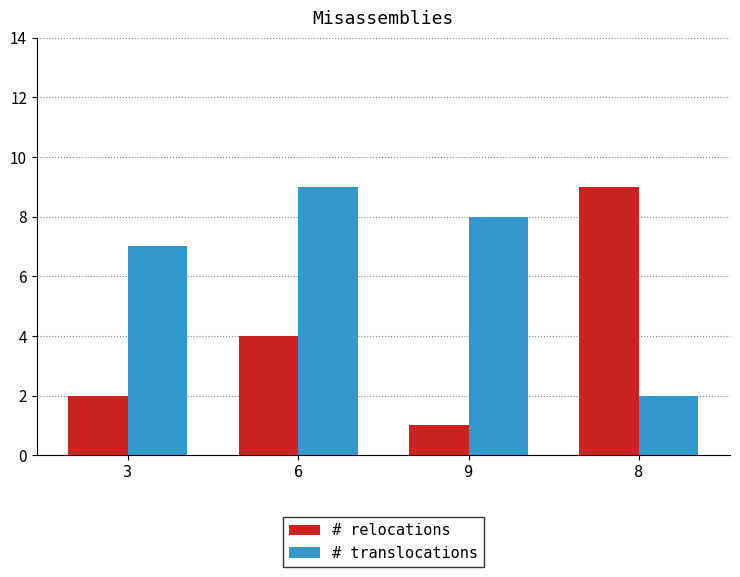

Rank the series by their average value, from lowest to highest.

# relocations, # translocations